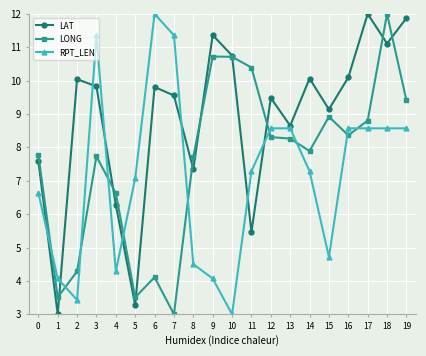

What is the value of the LONG point at the 16th from the left?

8.9